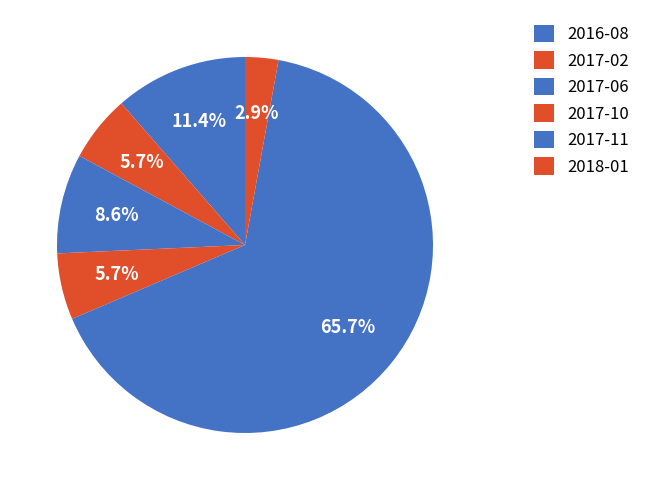

How many slices are in this pie chart?

6